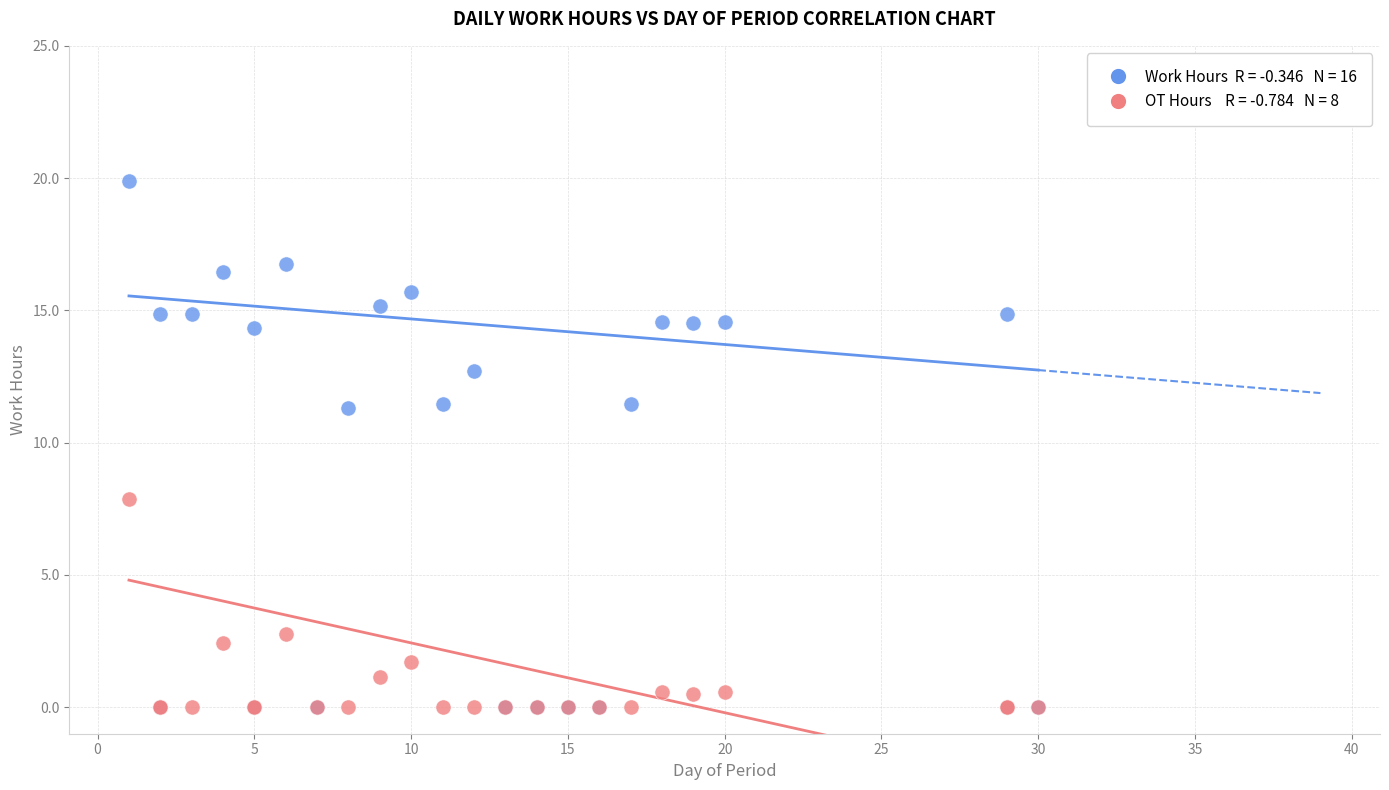

Across all series, what Y value is closest to 9?

7.9